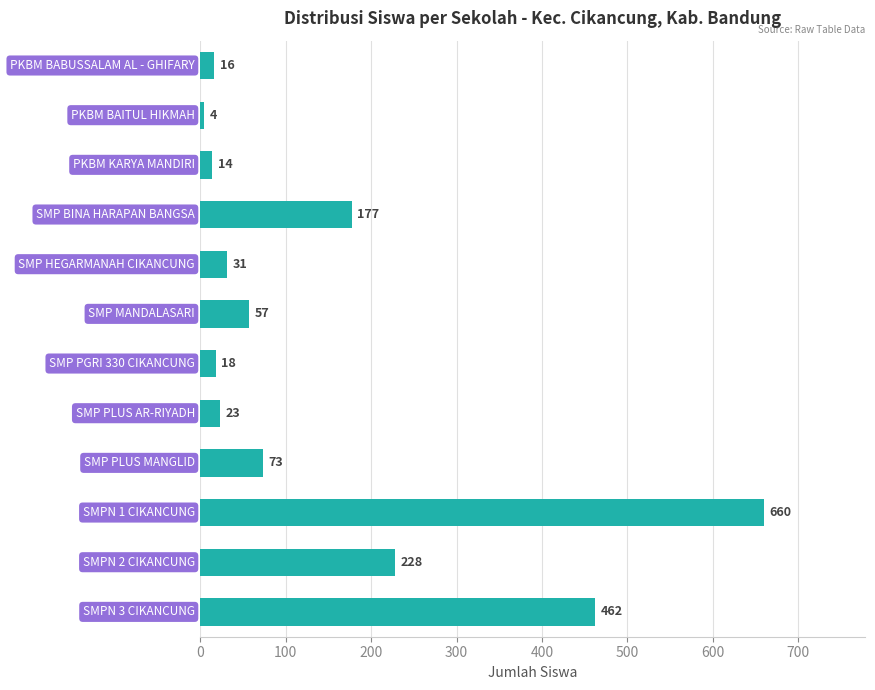

What is the minimum value shown in the chart?

4